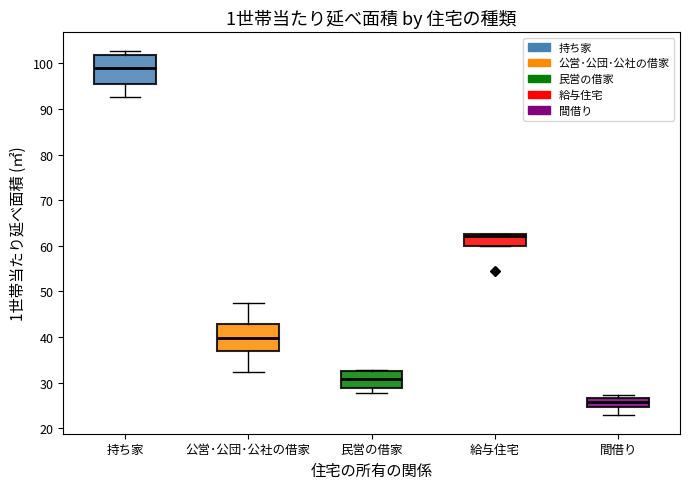

Reading left to right, transcribe this box plot: for each box, give where its median line is, the range the box spans, and where its two whiskers end, as read against the y-axis. The values are not printed on the chart, so give them approximately, as read against the axis.

持ち家: median 99, box 95 to 102, whiskers 93 to 103
公営･公団･公社の借家: median 40, box 37 to 43, whiskers 32 to 48
民営の借家: median 31, box 29 to 32, whiskers 28 to 33
給与住宅: median 62, box 60 to 63, whiskers 60 to 63
間借り: median 26, box 25 to 27, whiskers 23 to 27 (just above the box's upper edge)